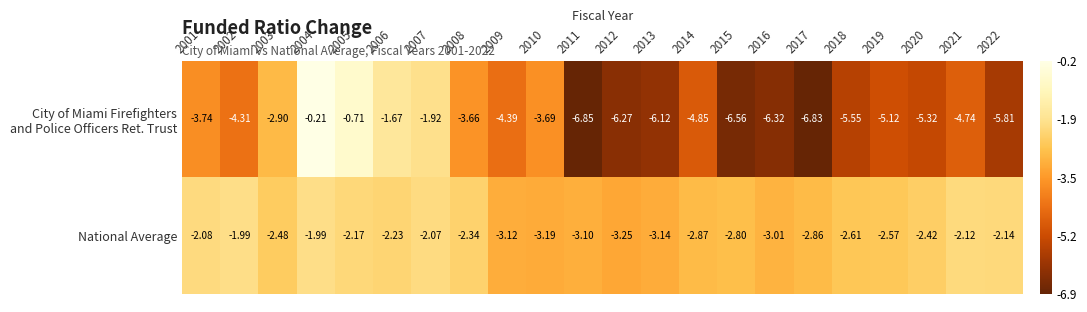

Which series has the largest total across all categories?

National Average